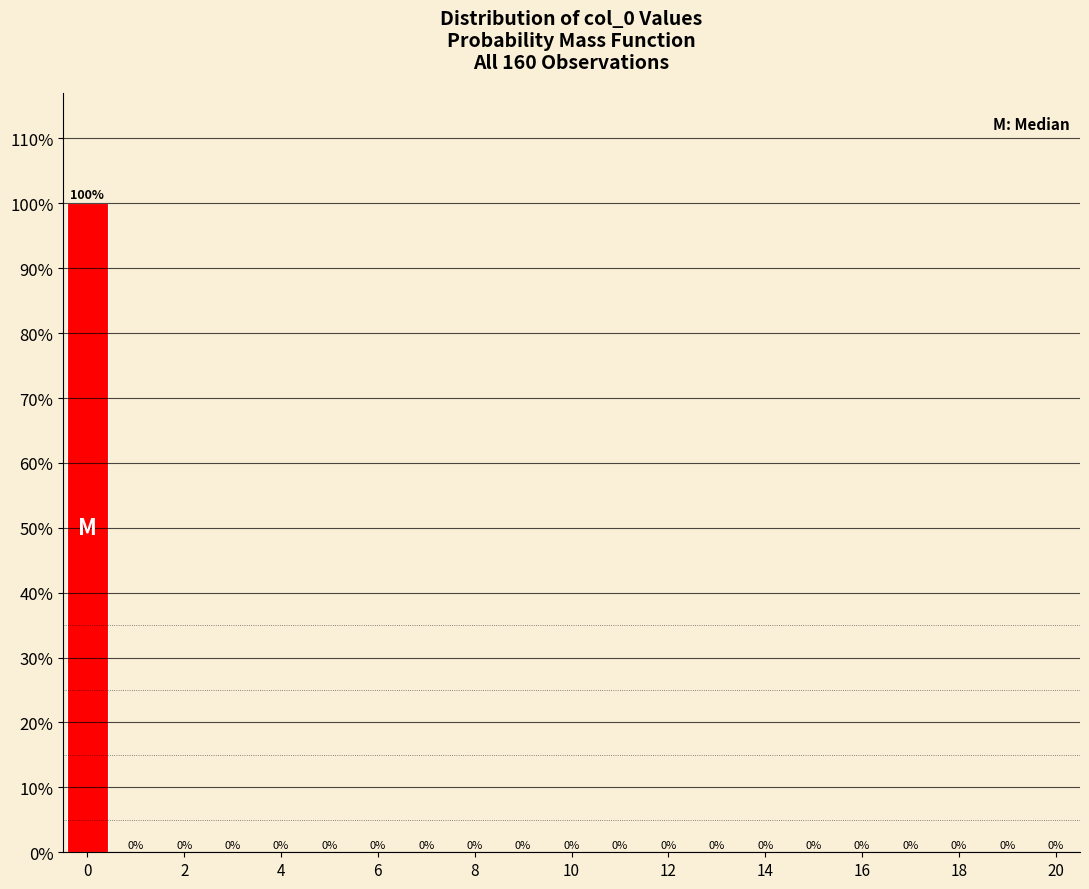

What is the height of the bar covering -0.5 to 0.5 on the x-axis? The bar edges are not printed on the chart, so give them approximately, as read against the axis.

100